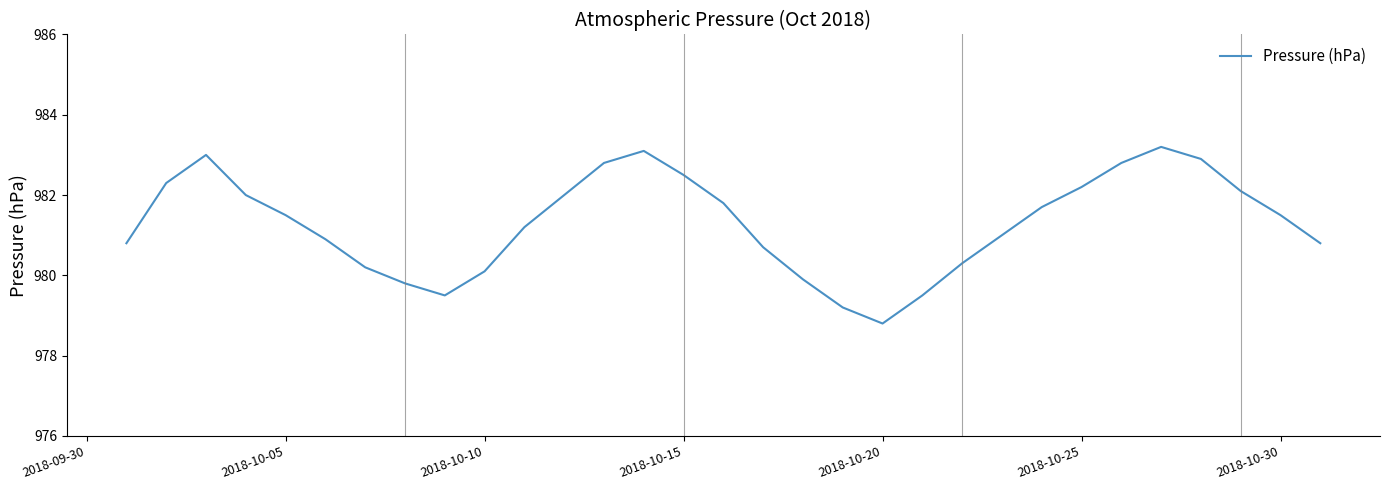

What is the difference between the maximum and minimum values?

4.4